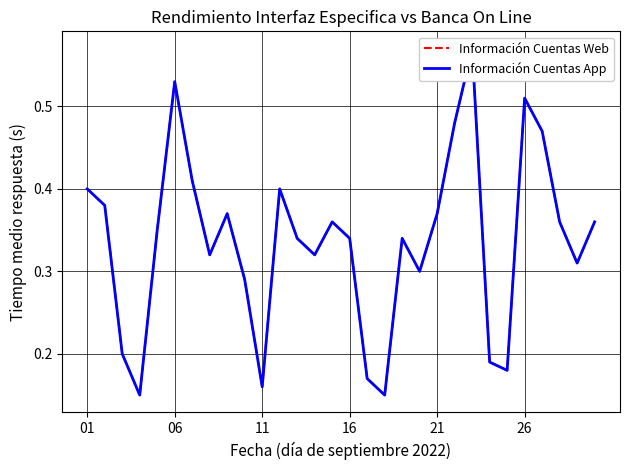

What is the highest value of the Información Cuentas App series?

0.6